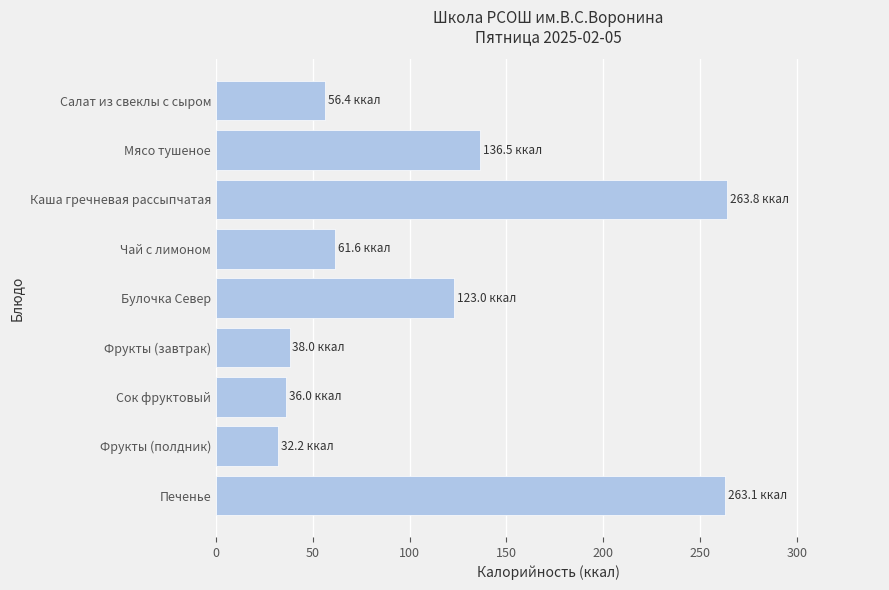

The chart shows a value of 238.8 at Мясо тушеное. True or false?

False